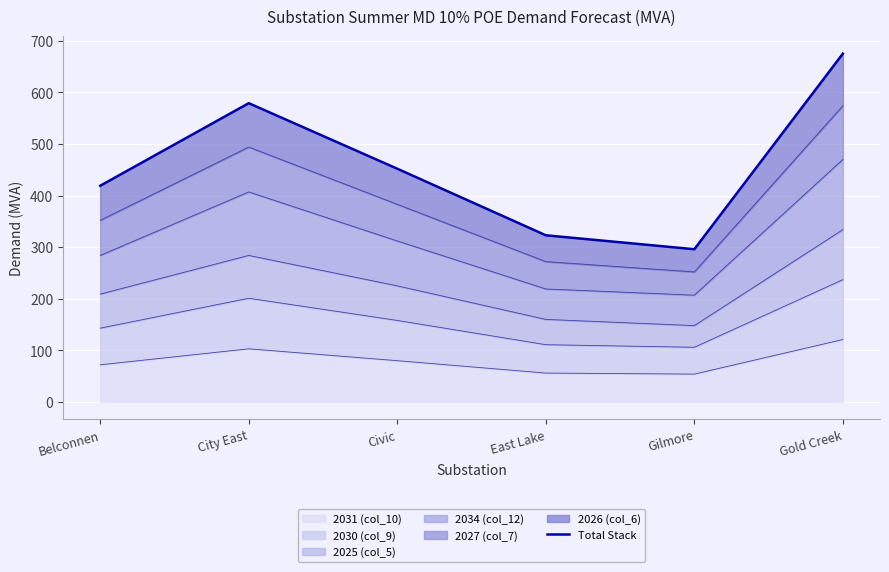

List the labels in order of value, smallest first.

Gilmore, East Lake, Belconnen, Civic, City East, Gold Creek